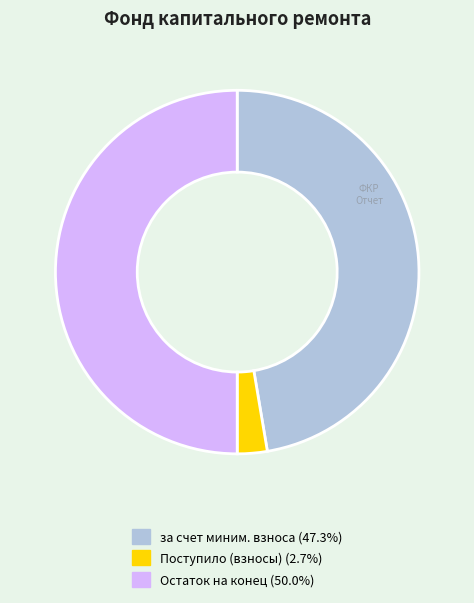

How many slices are in this pie chart?

3